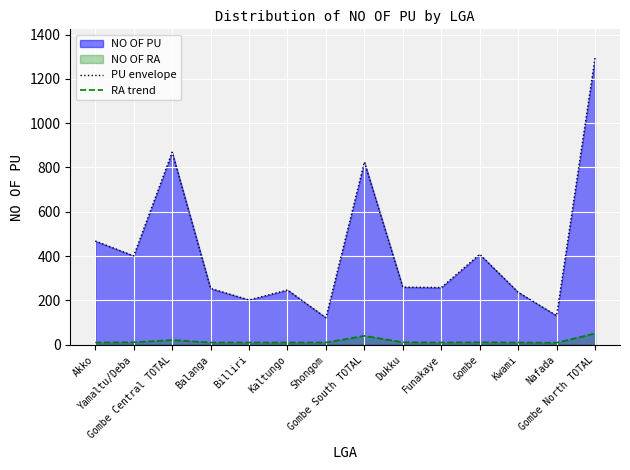

Where does the RA trend series first go above 10?

Yamaltu/Deba